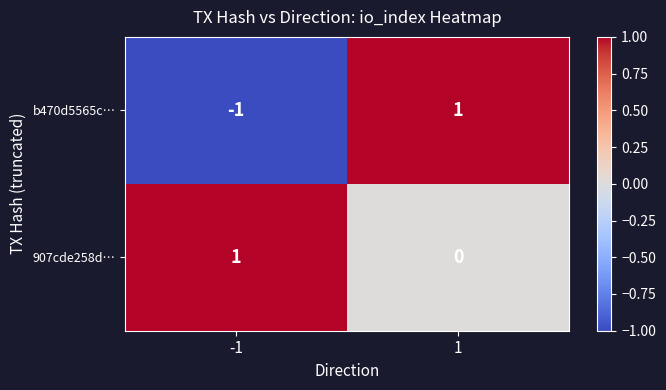

Is it true that 907cde258d… equals 1 at -1?

True